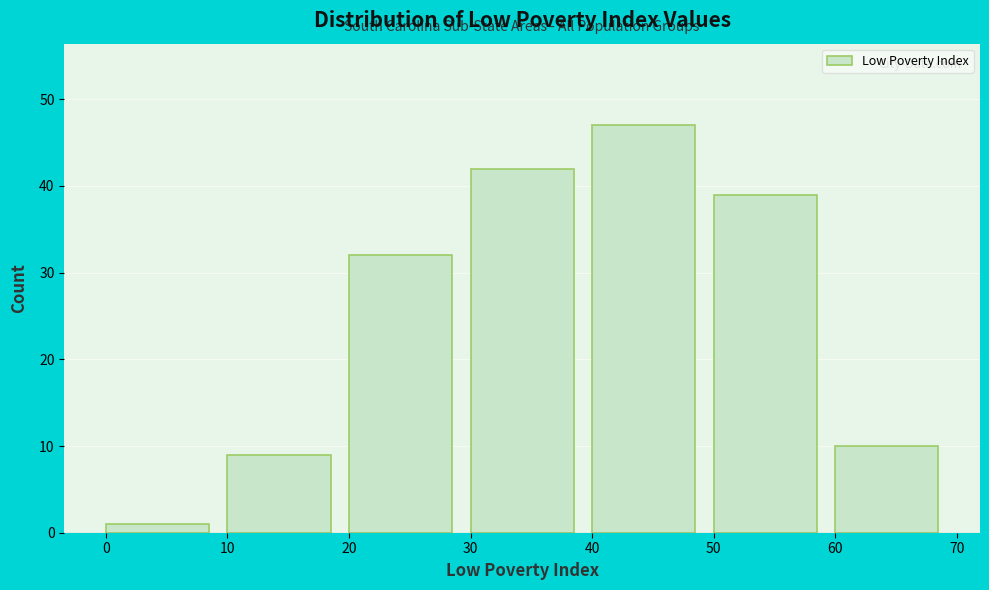

How tall is the bar that spans 0 to 10 on the x-axis? The values are not printed on the chart, so give them approximately, as read against the axis.

1